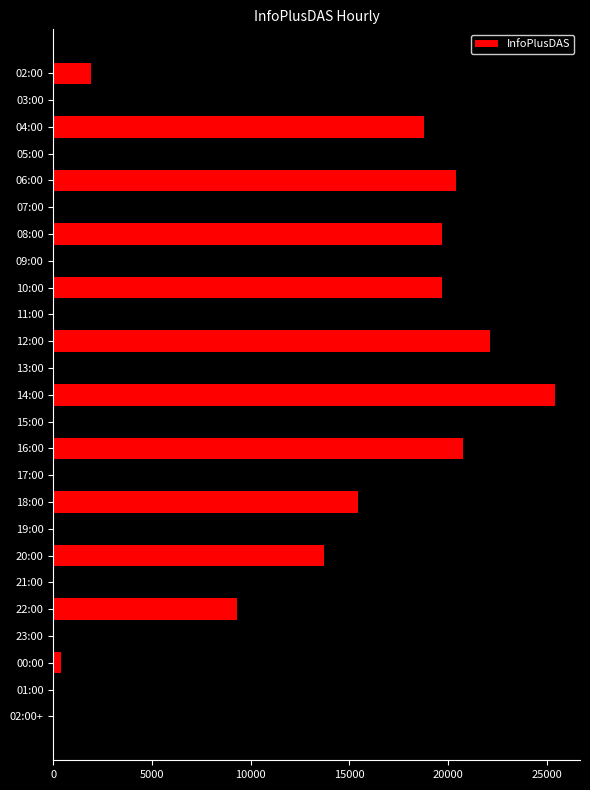

Count the number of data series in this chart.

1